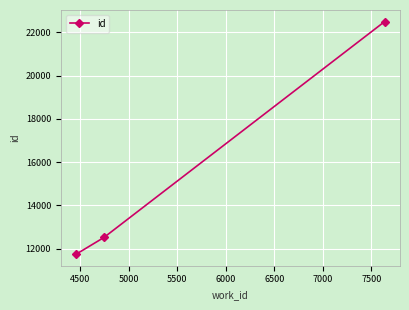

What is the minimum value shown in the chart?

11751